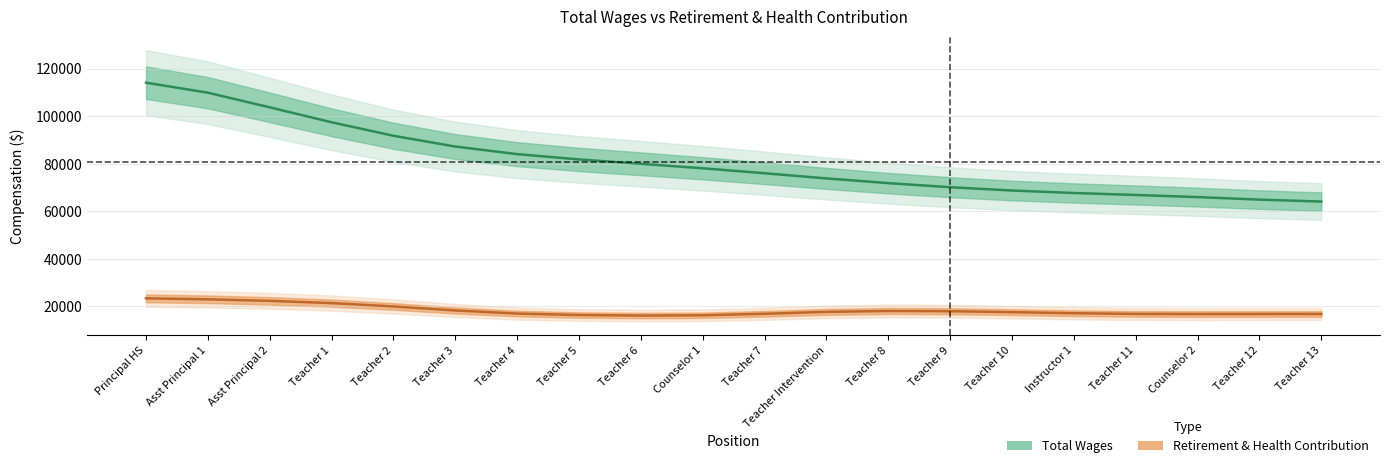

Which series has the largest total across all categories?

Total Wages